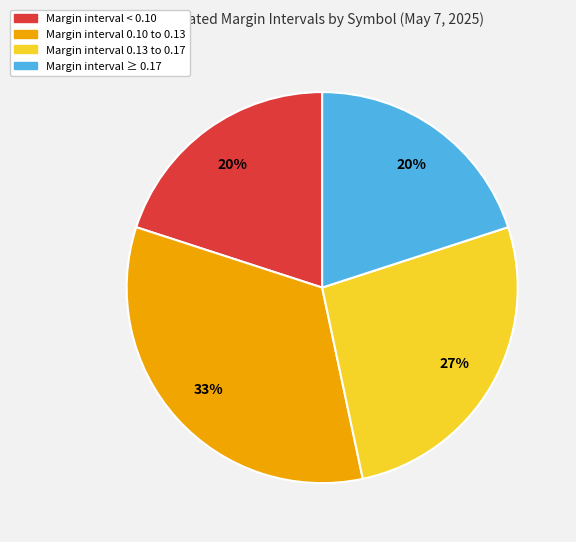

Does any single category account for the majority?

No